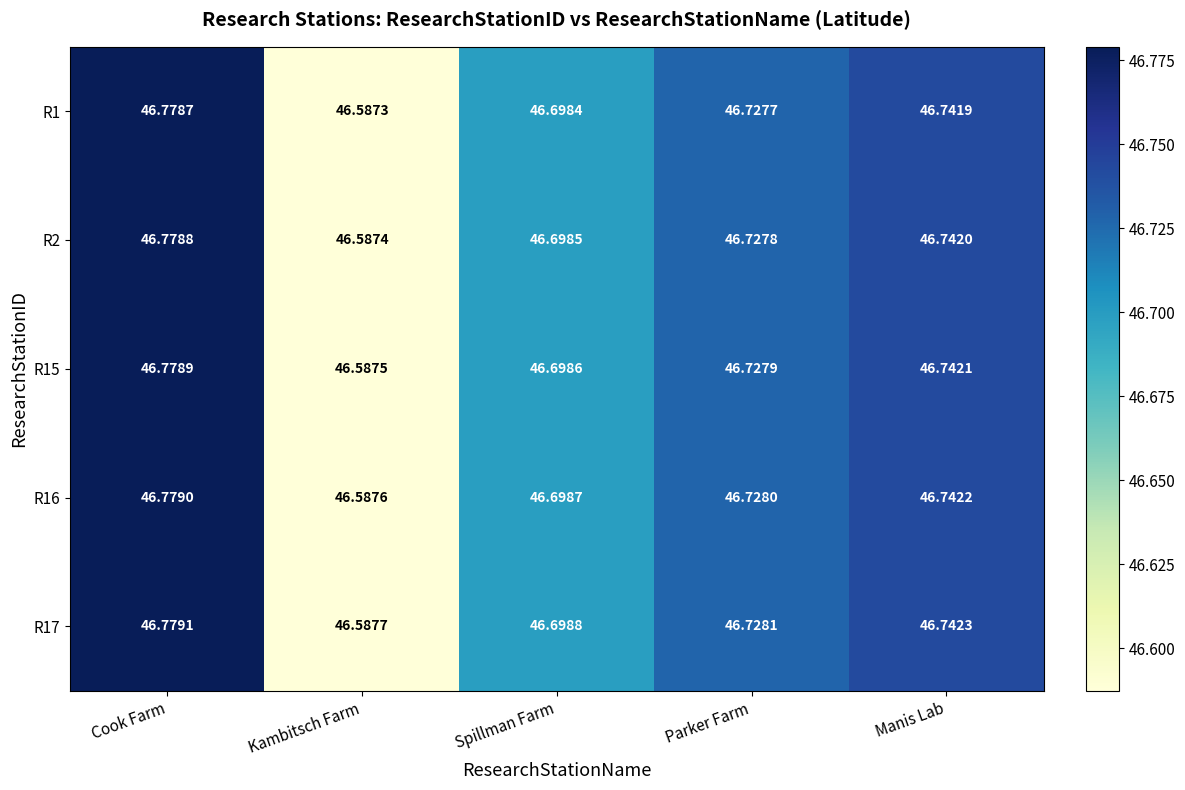

At which label is R16 closest to 46?

Kambitsch Farm